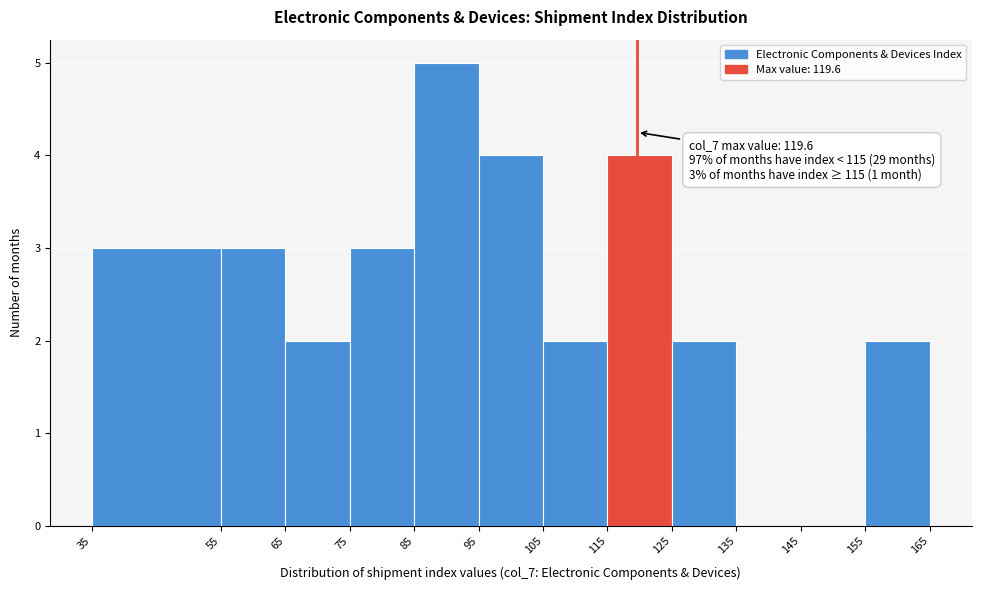

Which range on the x-axis has the tallest bar?

85 to 95